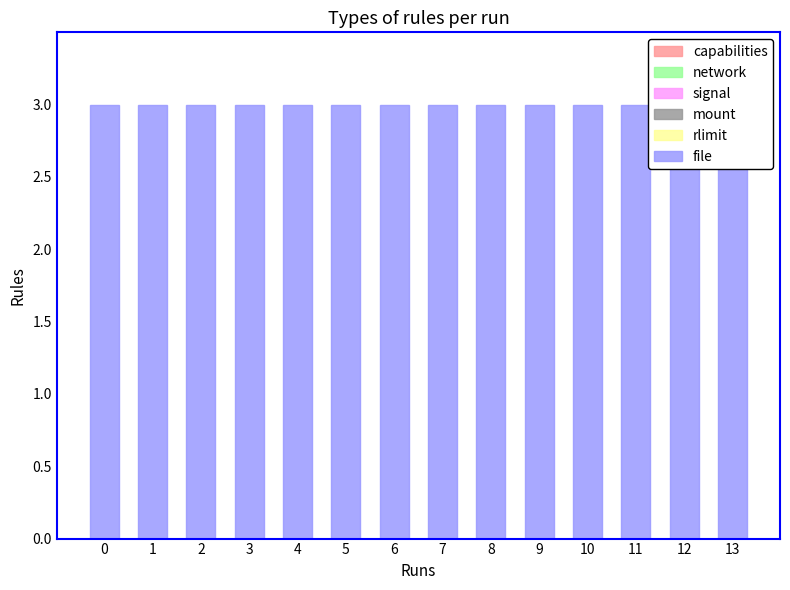

What are all the series names shown in the legend?

capabilities, network, signal, mount, rlimit, file